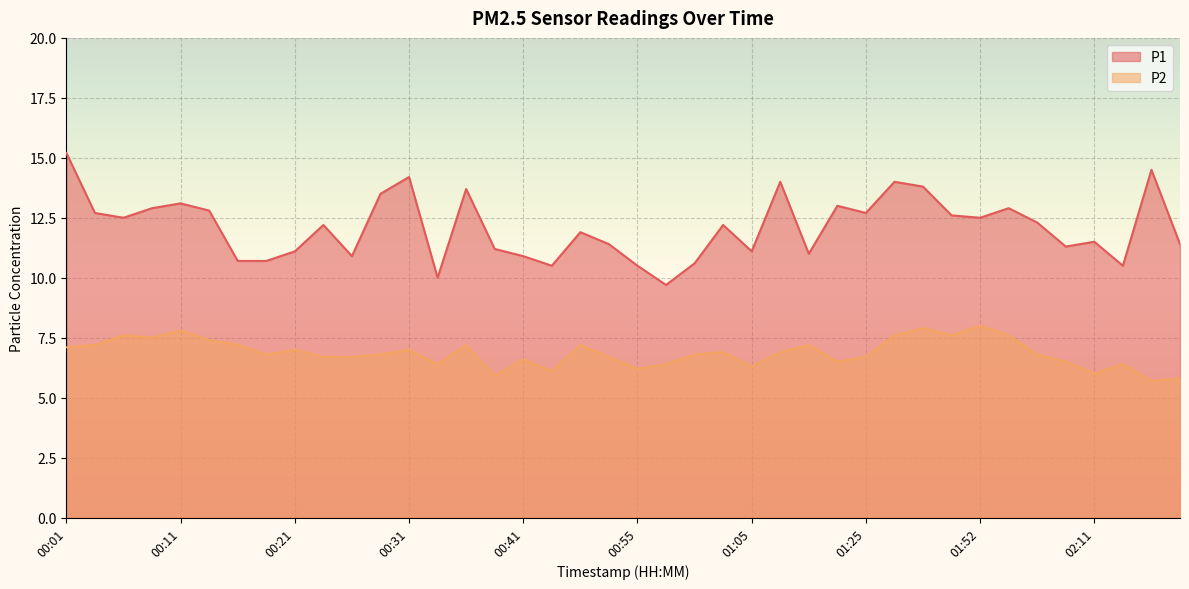

What is the approximate value of P1 at 01:19?

13.0